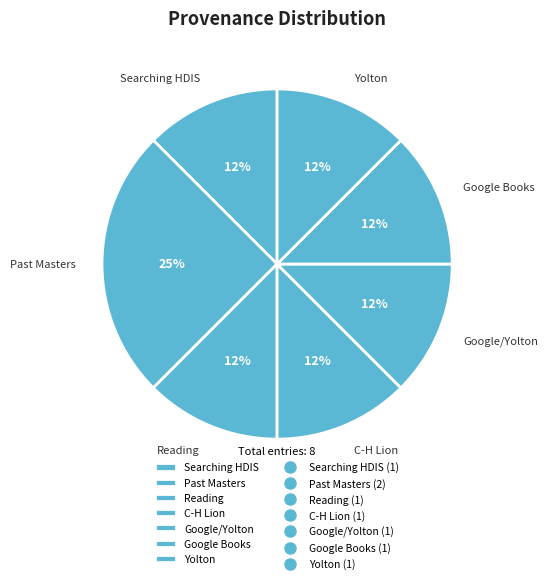

Do Searching HDIS and Google Books together represent more than half of the pie?

No